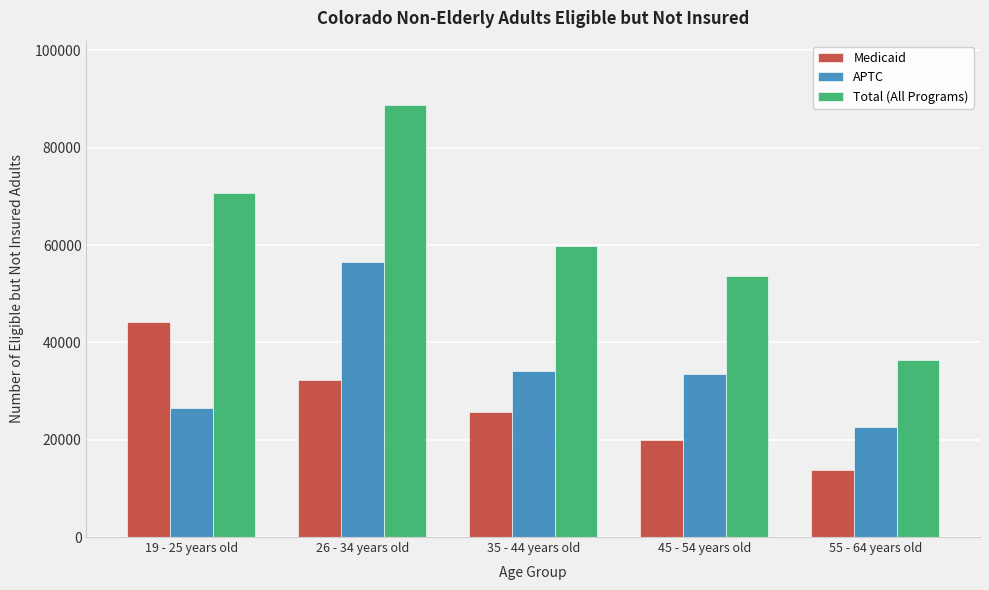

Reading left to right, list all the values displayed in this chart.

Medicaid: 44176	32215	25651	20043	13684
APTC: 26521	56495	34216	33603	22650
Total (All Programs): 70697	88710	59867	53646	36334